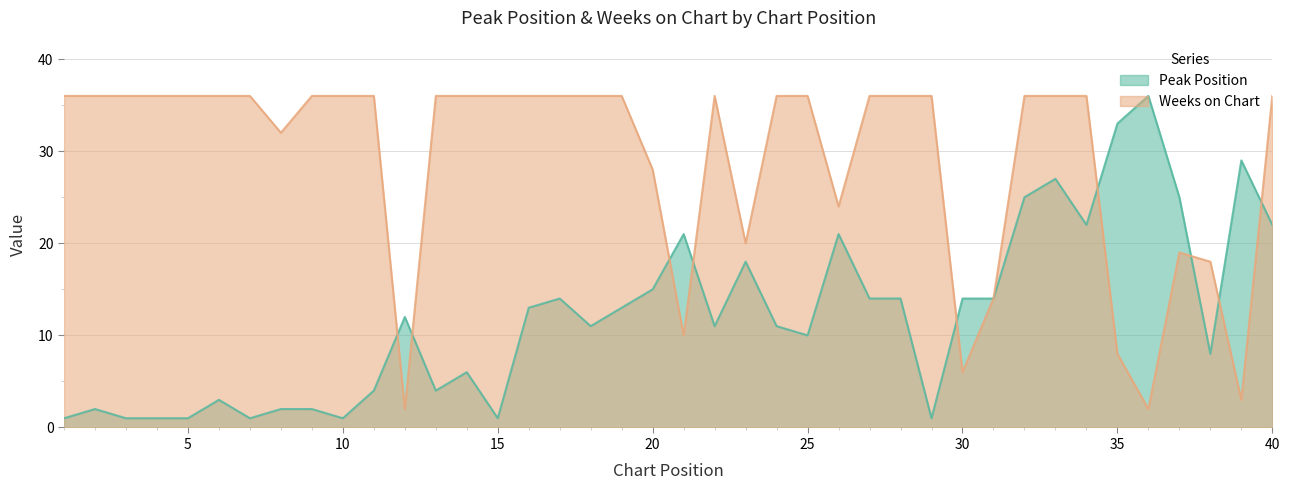

How many interior local peaks does the Weeks on Chart series have?

2